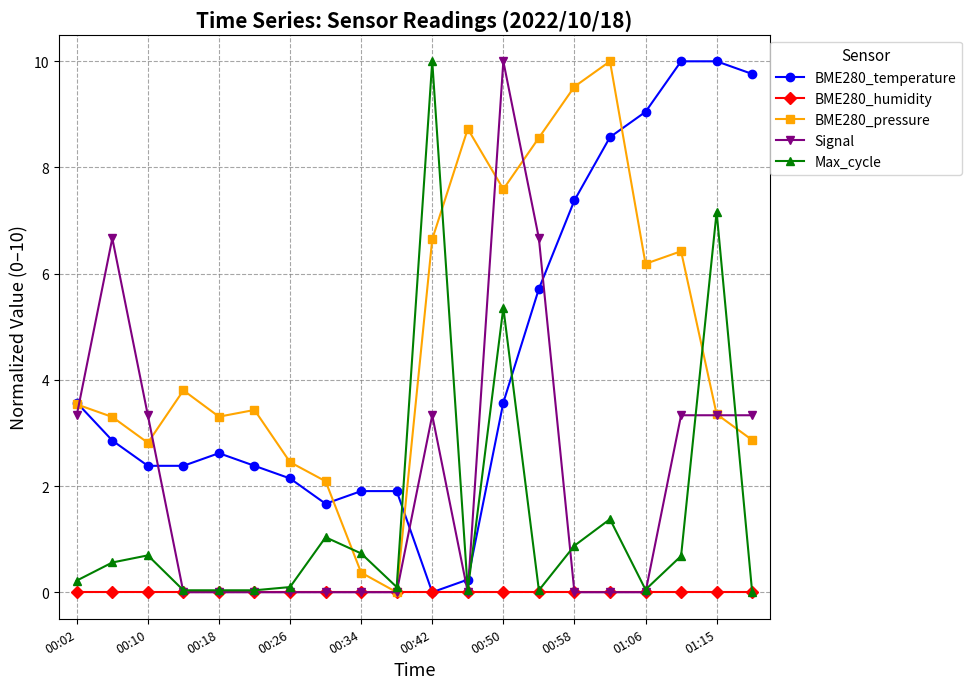

Which series ends up on top after the final intersection of Max_cycle and BME280_temperature?

BME280_temperature